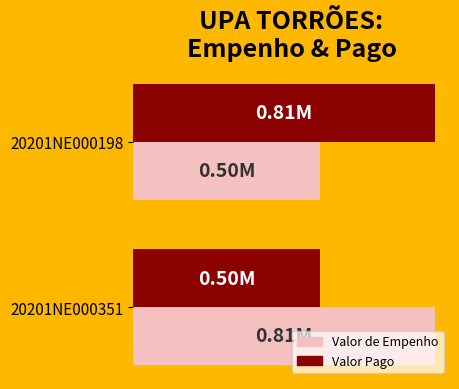

Which category has the highest value in the Valor Pago series?

20201NE000198